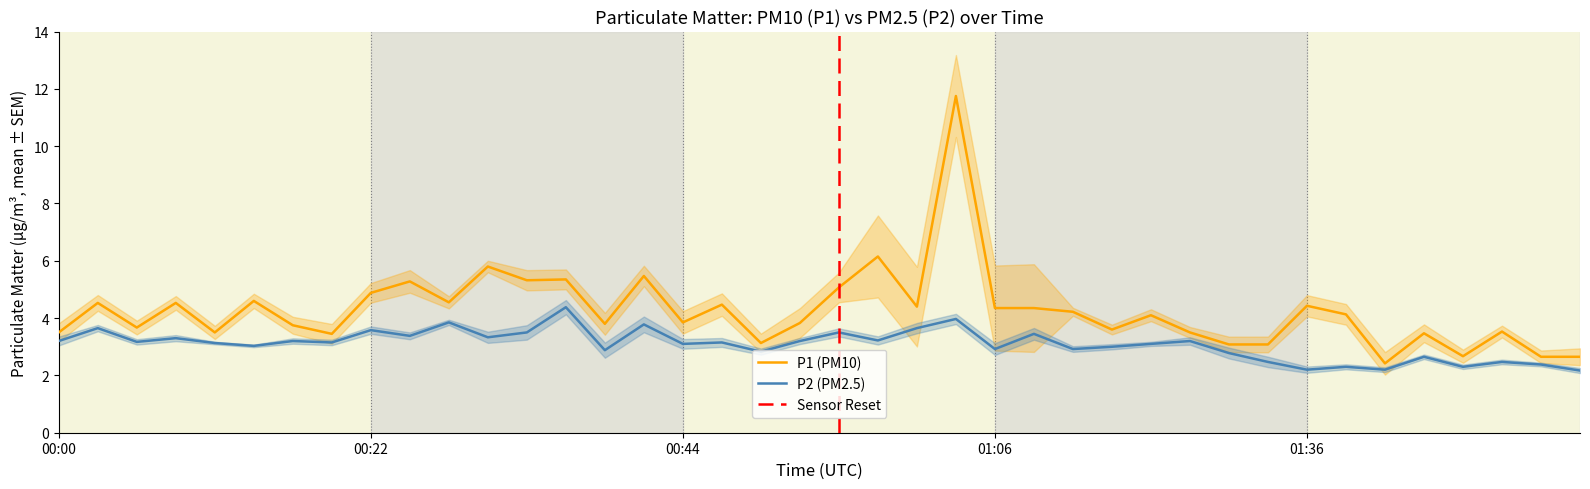

What is the minimum value shown in the chart?

2.2